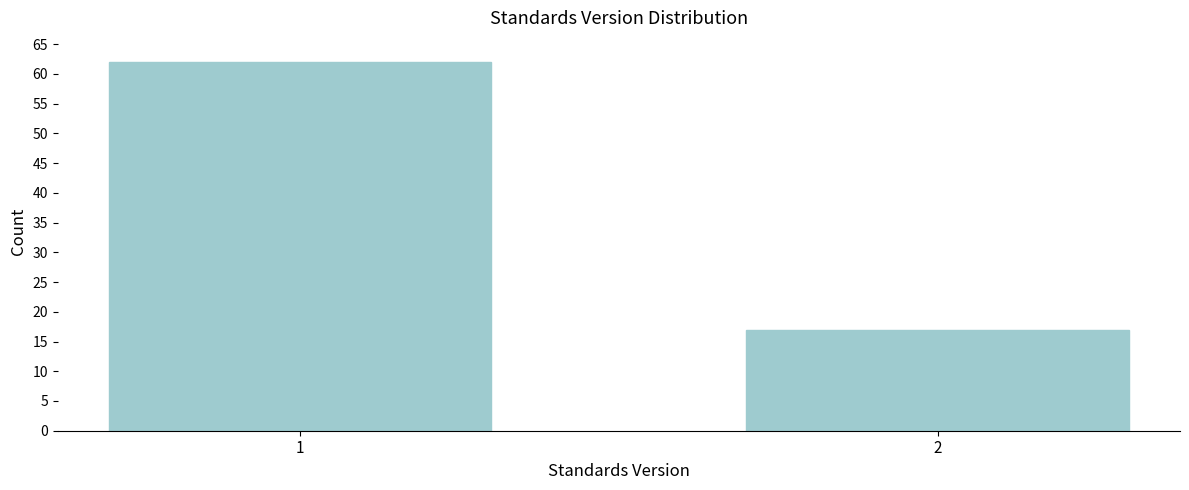

Reading left to right, list all the values displayed in this chart.

62	17